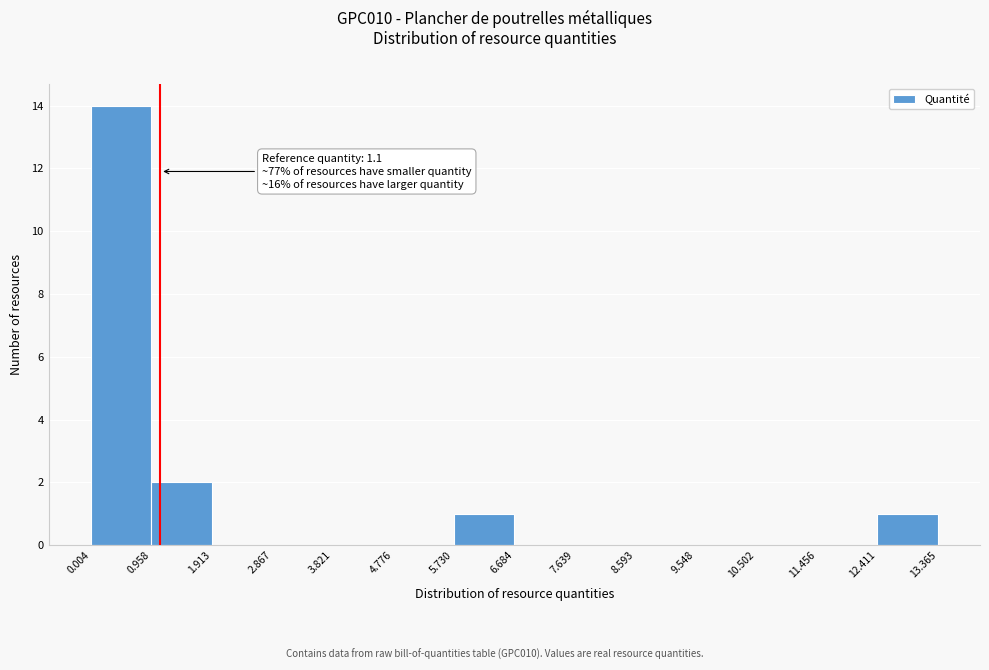

Over which range of the x-axis is the bar tallest?

0.004 to 0.958